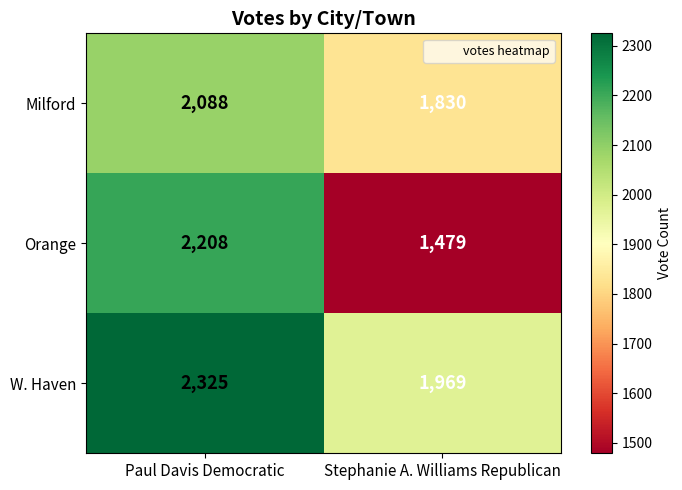

Count the number of data series in this chart.

3